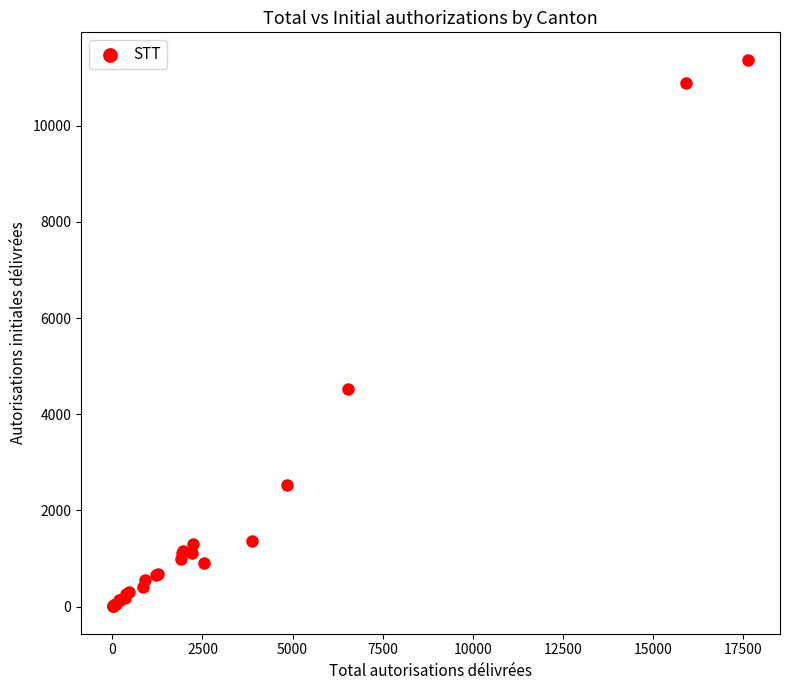

What Y value in the scatter plot is closest to 5689?

4520